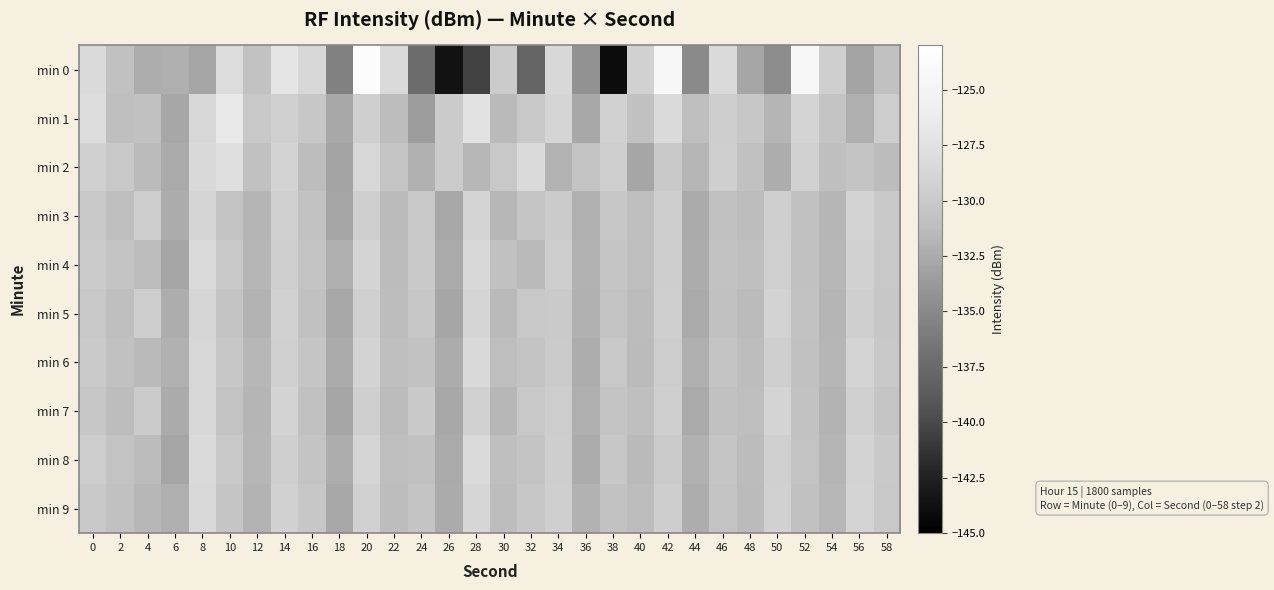

What is the maximum value shown in the chart?

-123.5